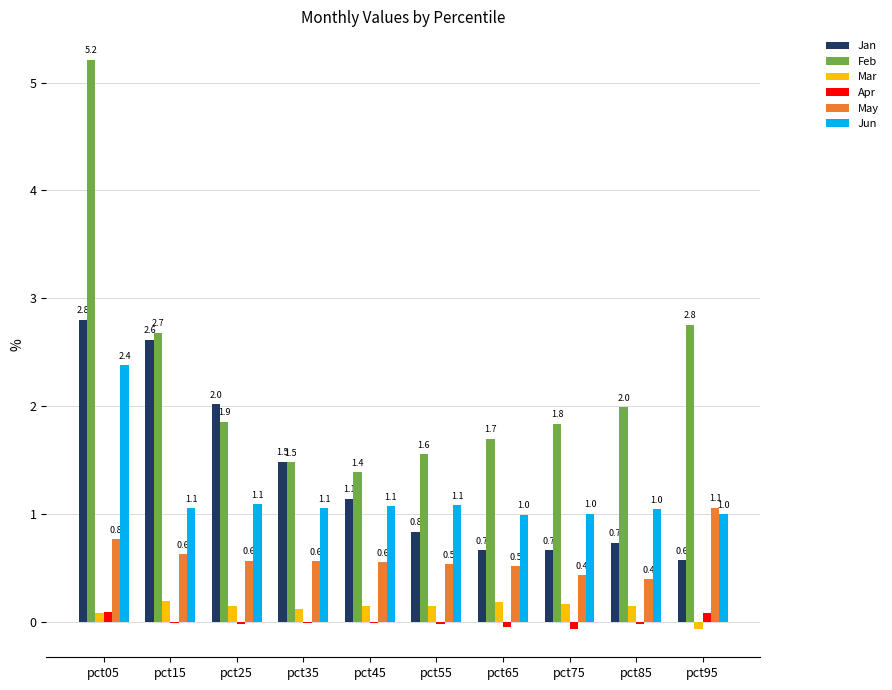

Between pct15 and pct45, which series saw the biggest shift?

Jan